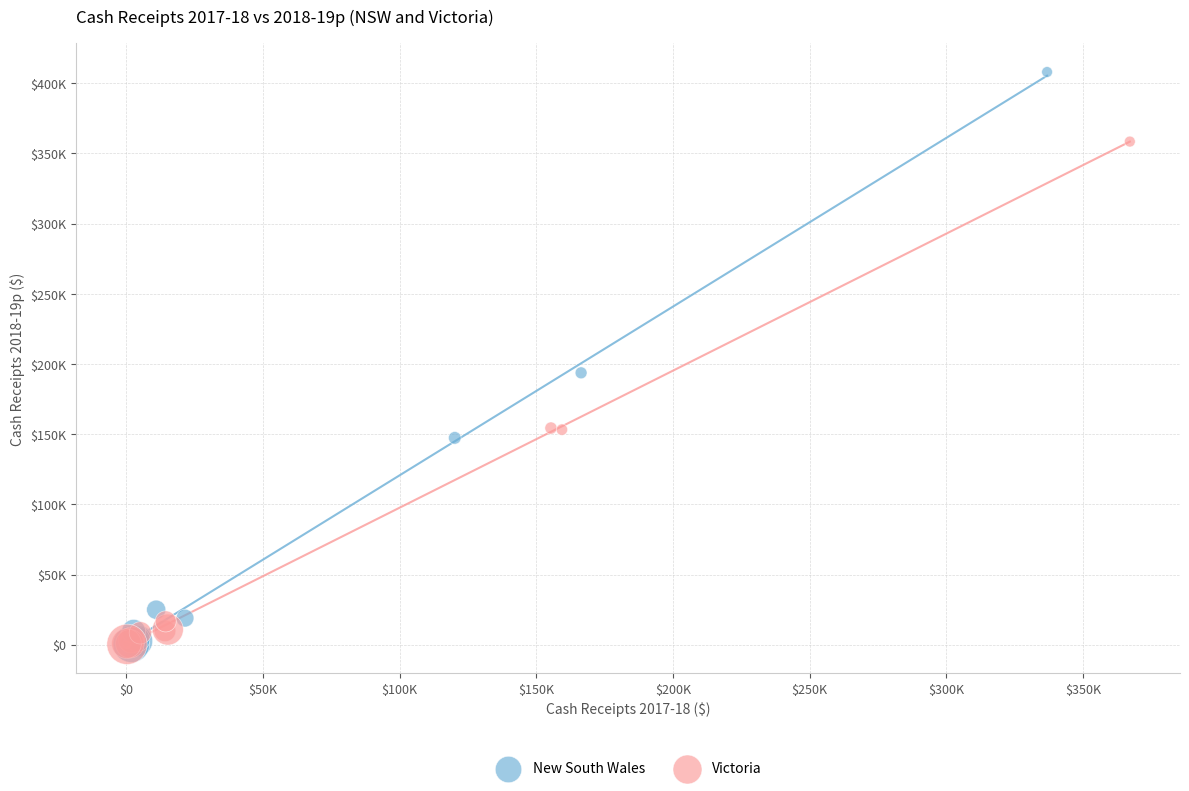

What are all the series names shown in the legend?

New South Wales, Victoria